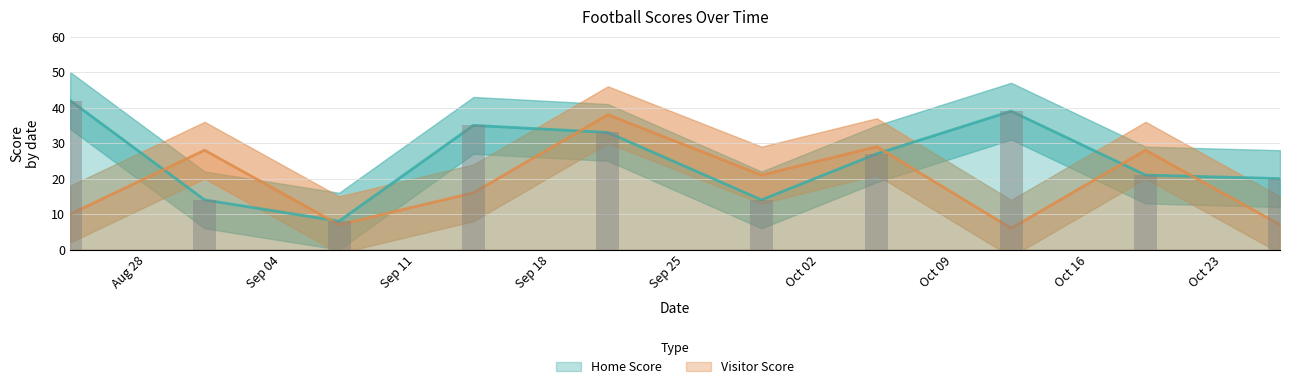

Which has a higher value, 2018-09-07 or 2018-08-24?

2018-08-24